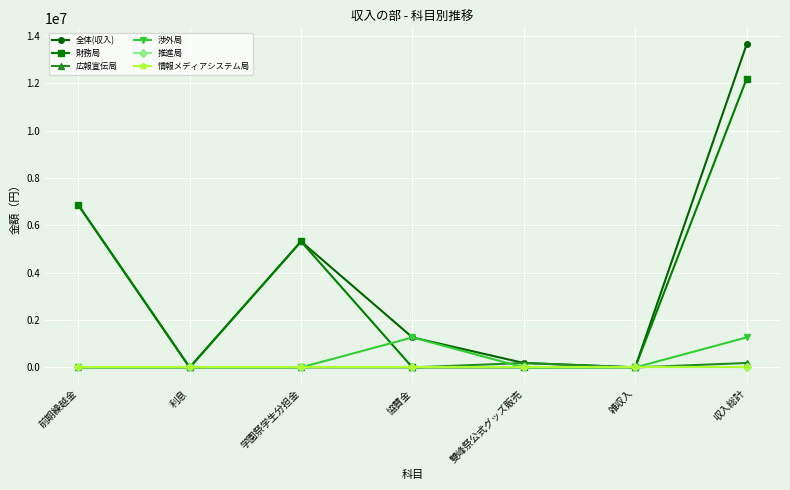

What is the total value across all series at 雙峰祭公式グッズ販売?

373800